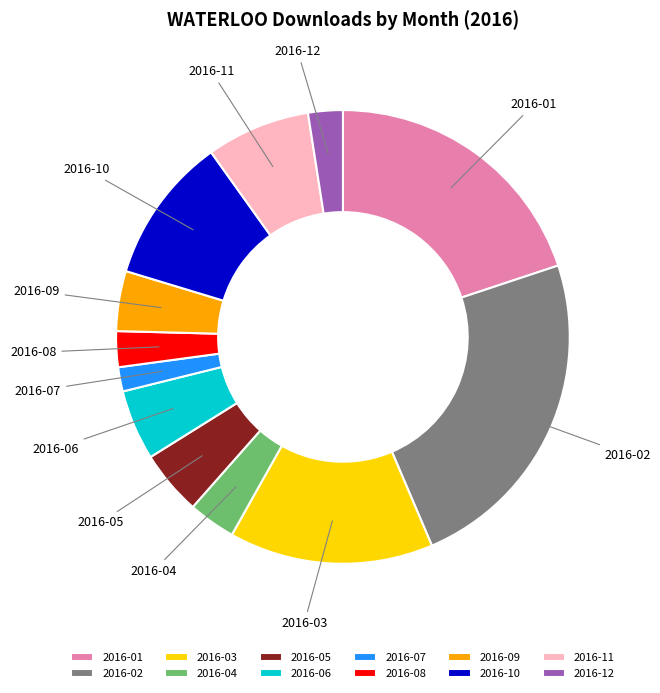

What is the ratio of the value at 2016-06 to the value at 2016-10?

0.5